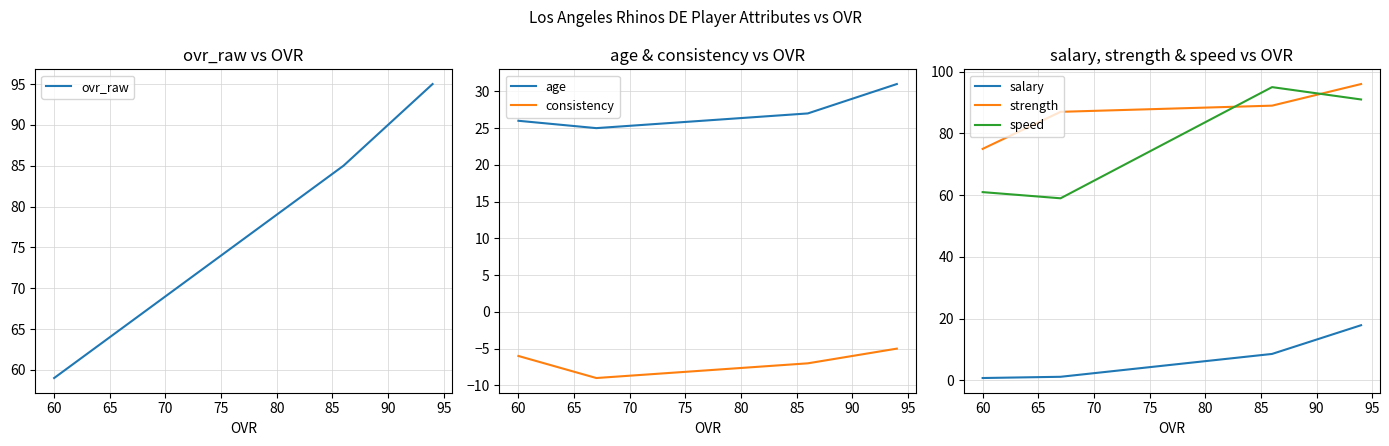

Is the value of consistency at 60 greater than the value of ovr_raw at 60?

No